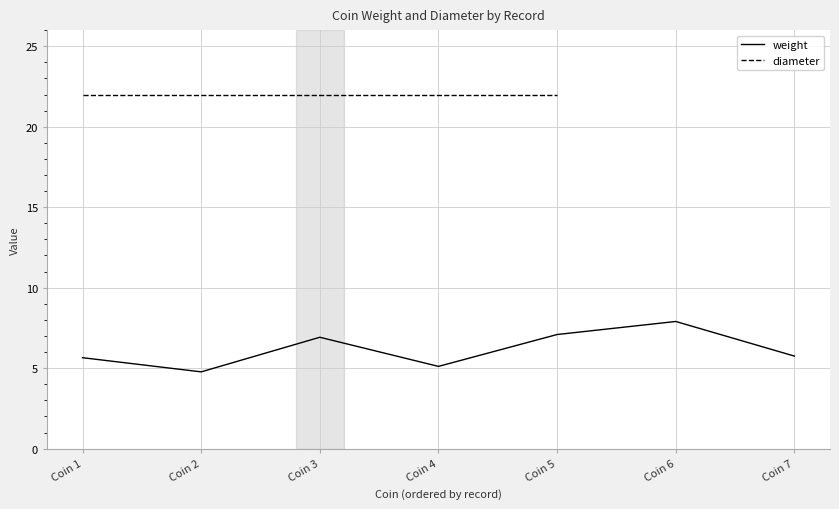

List the series in order of their peak value, highest first.

diameter, weight